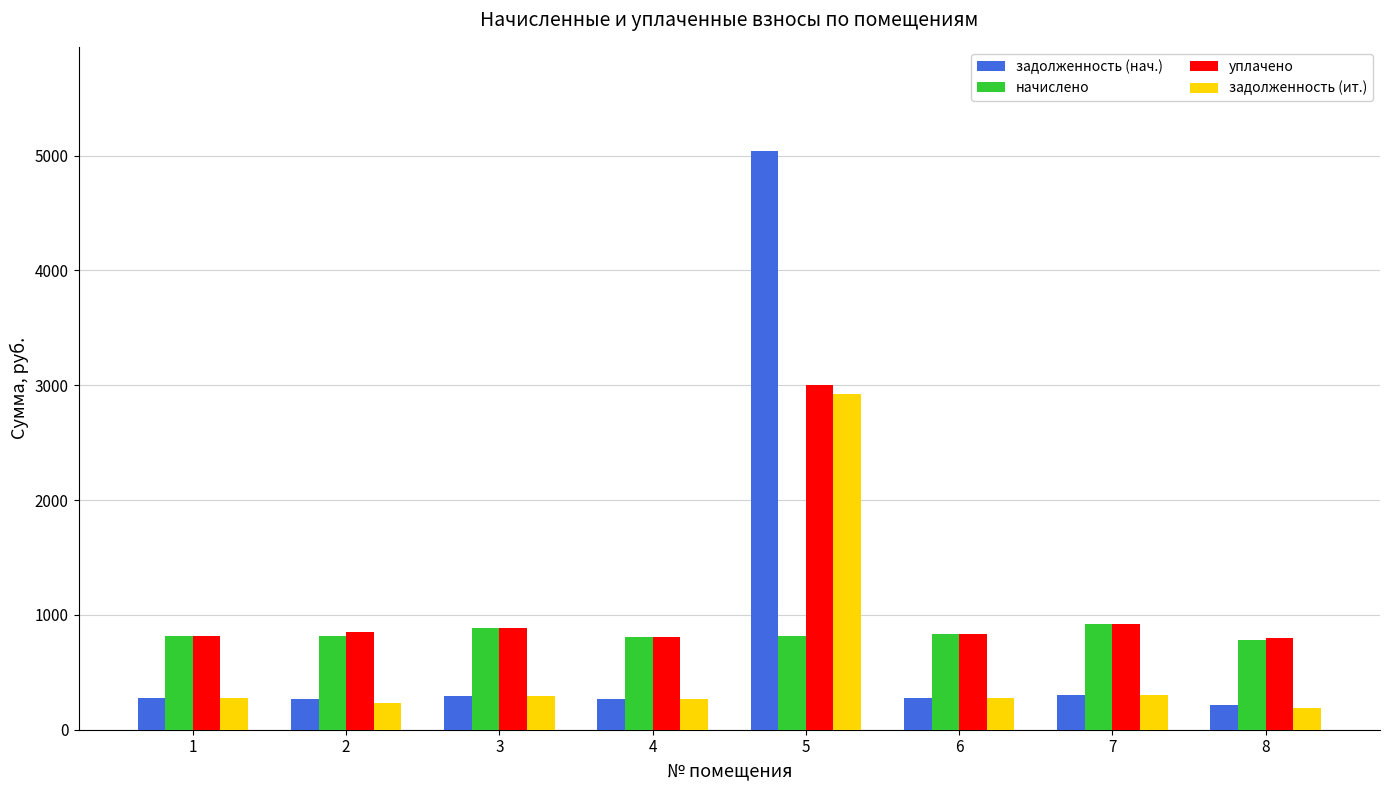

What is the sum of all задолженность (нач.) values?

6934.2